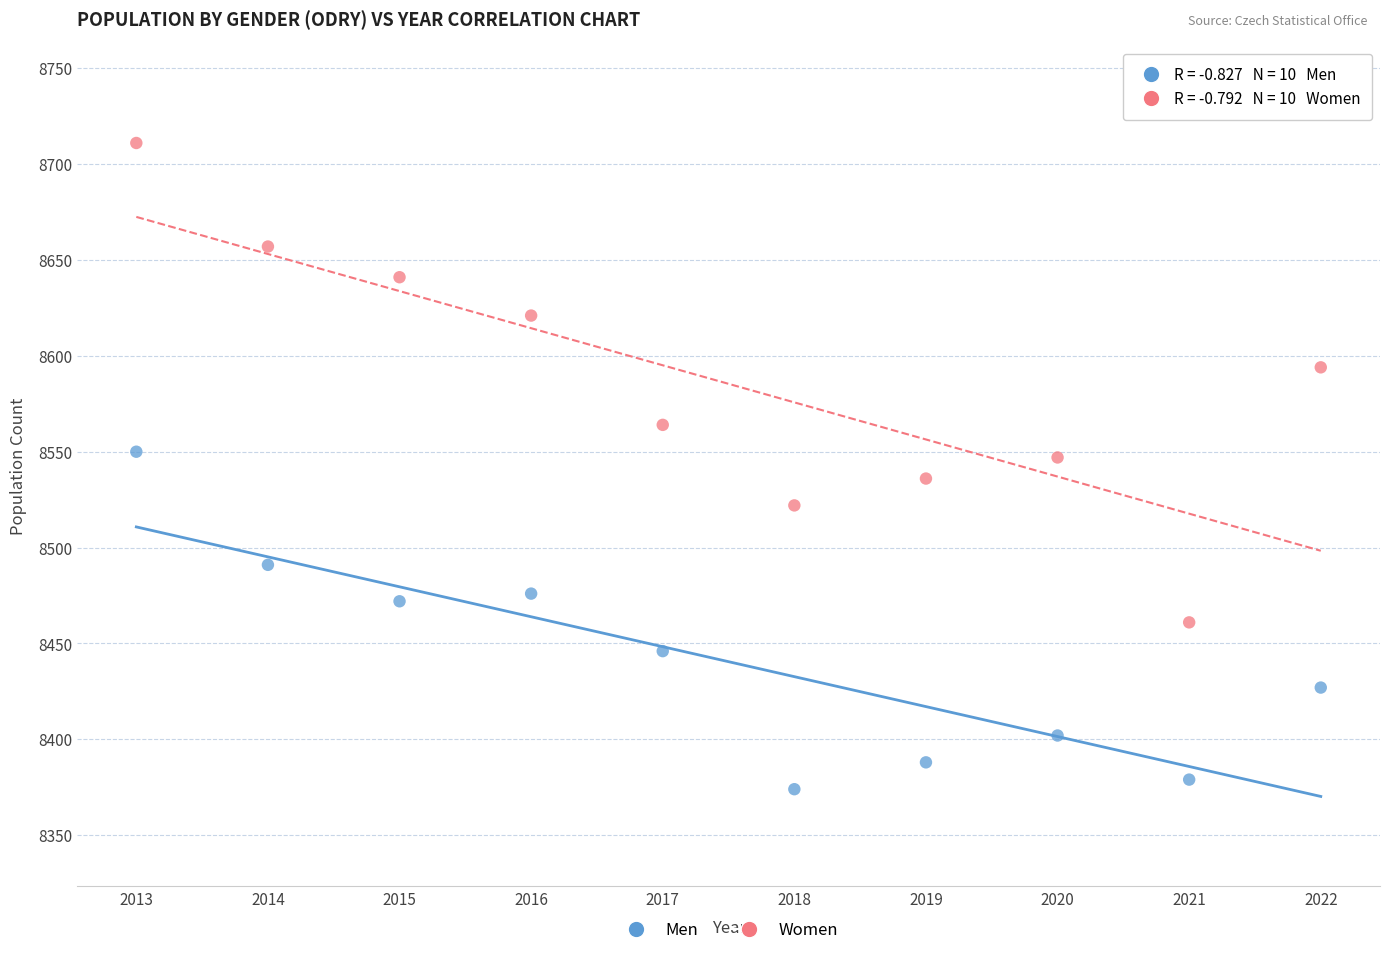

In the Women series, what Y value is closest to 8586?

8594